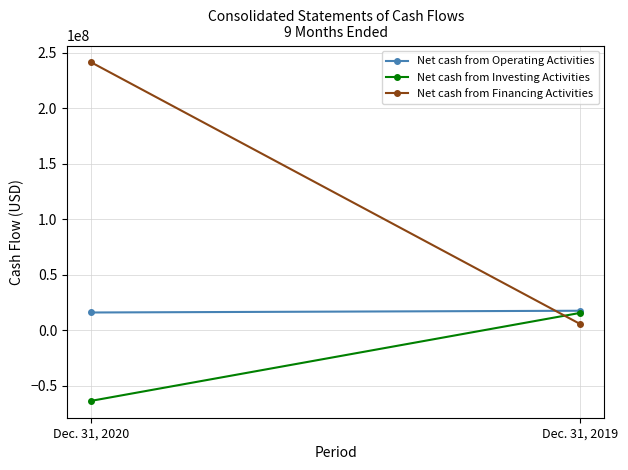

What are all the series names shown in the legend?

Net cash from Operating Activities, Net cash from Investing Activities, Net cash from Financing Activities